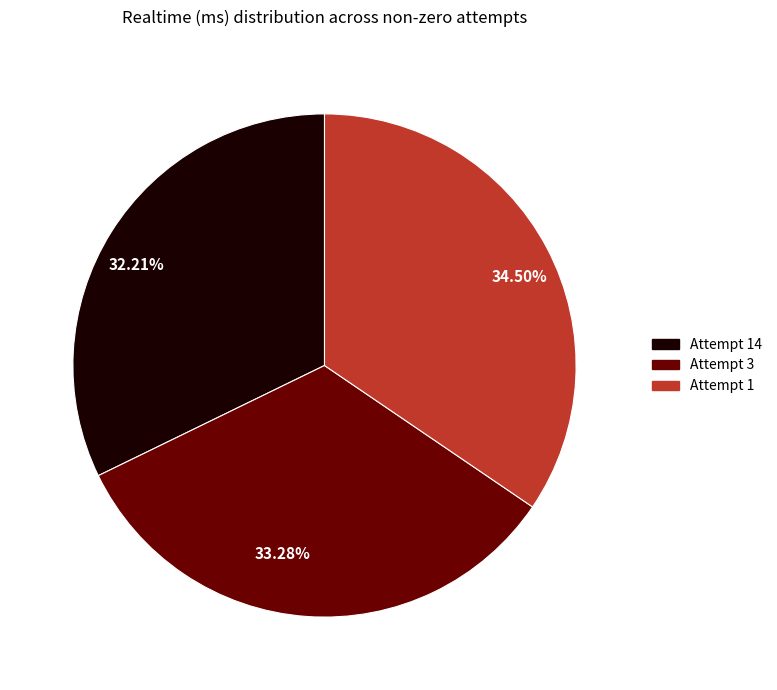

Is Attempt 14 the majority of the pie?

No